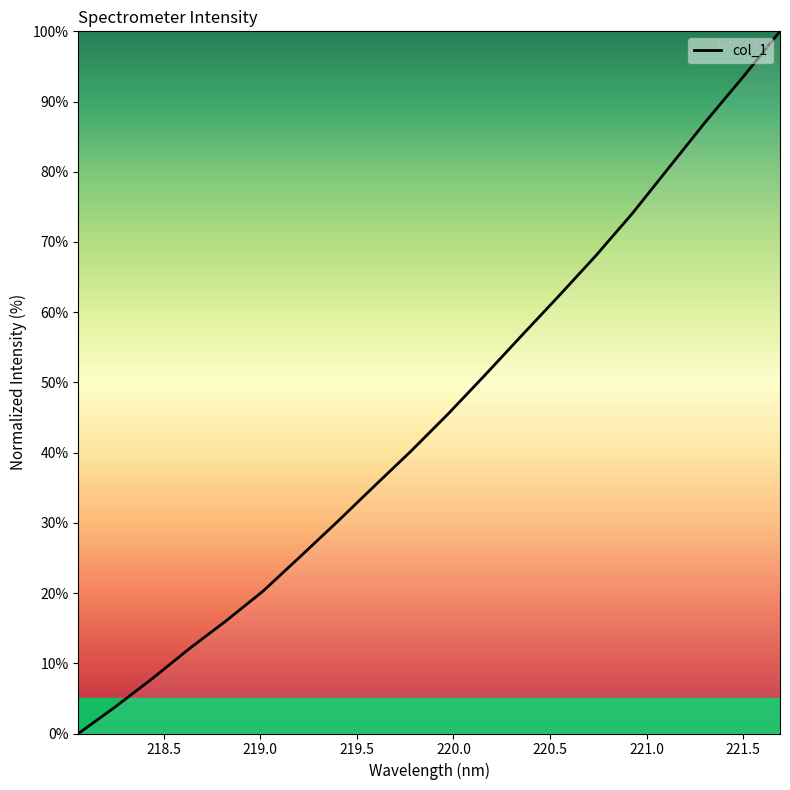

What is the difference between the maximum and minimum values?

100.0